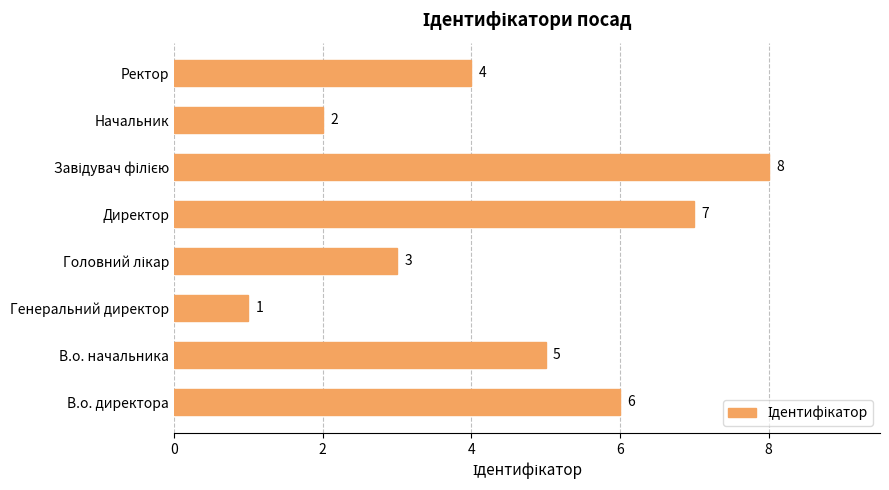

True or false: the data shows 1 at Начальник.

False